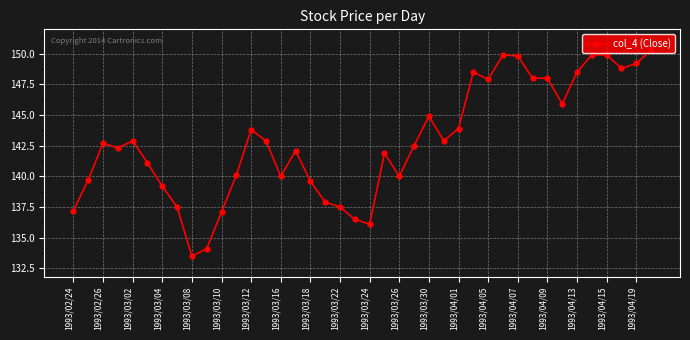

What is the value of the 1st point from the left?

137.2